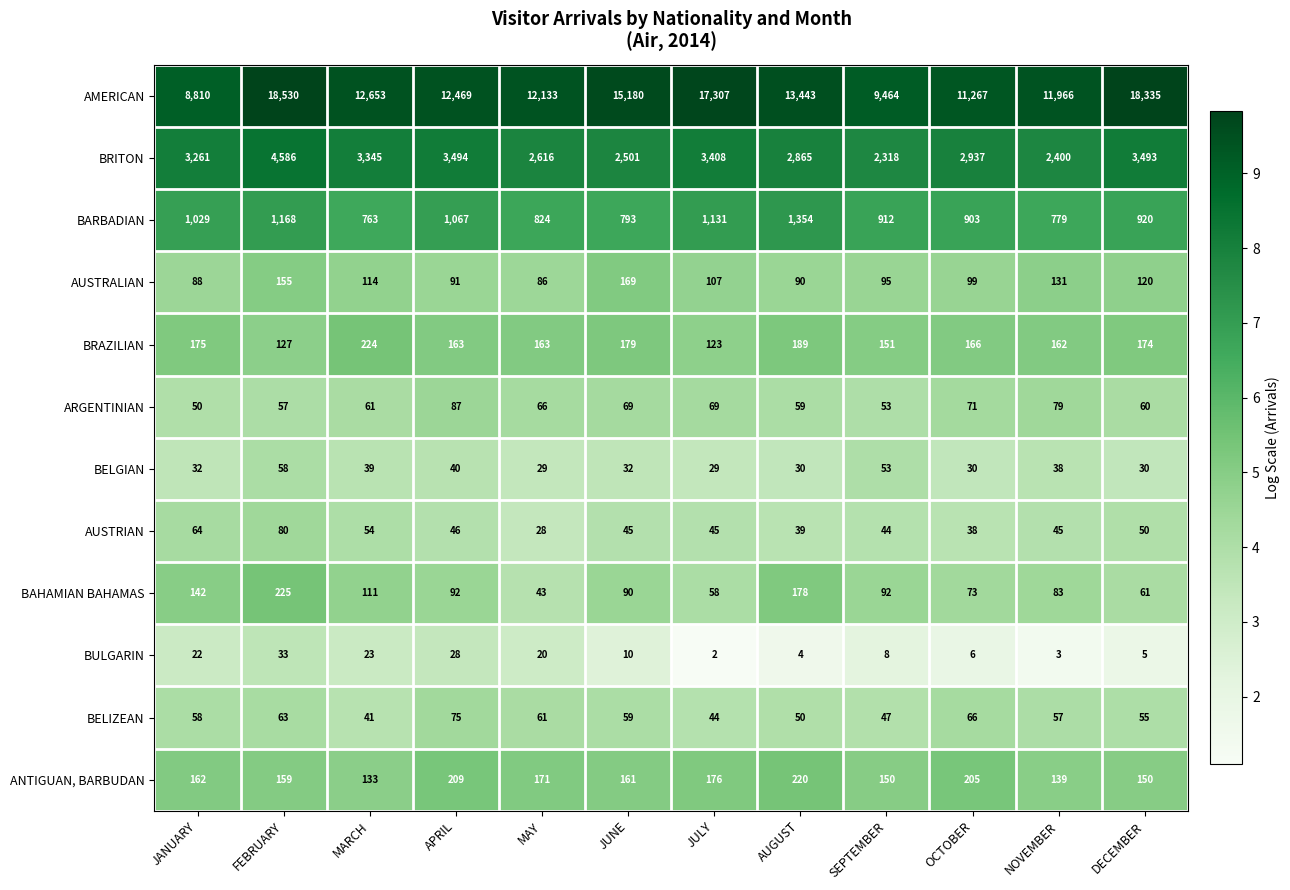

Which label corresponds to the smallest value in the chart?

JULY